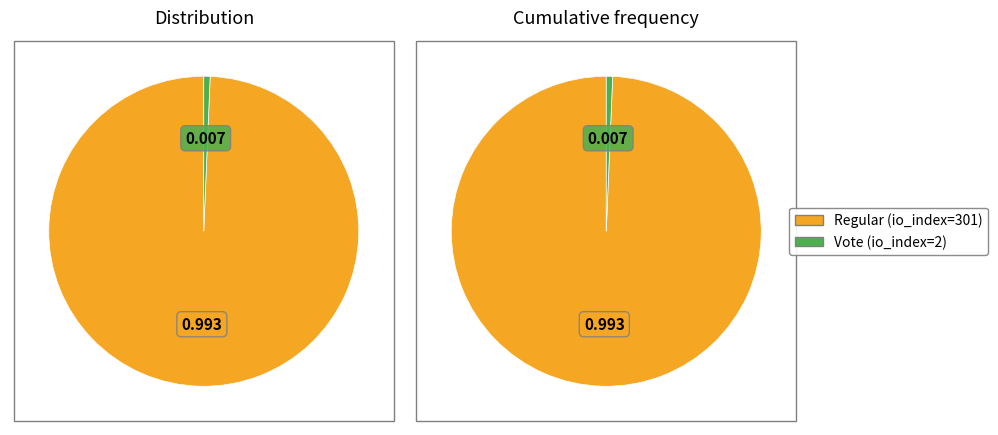

Is it true that Vote is 11% of the pie?

False